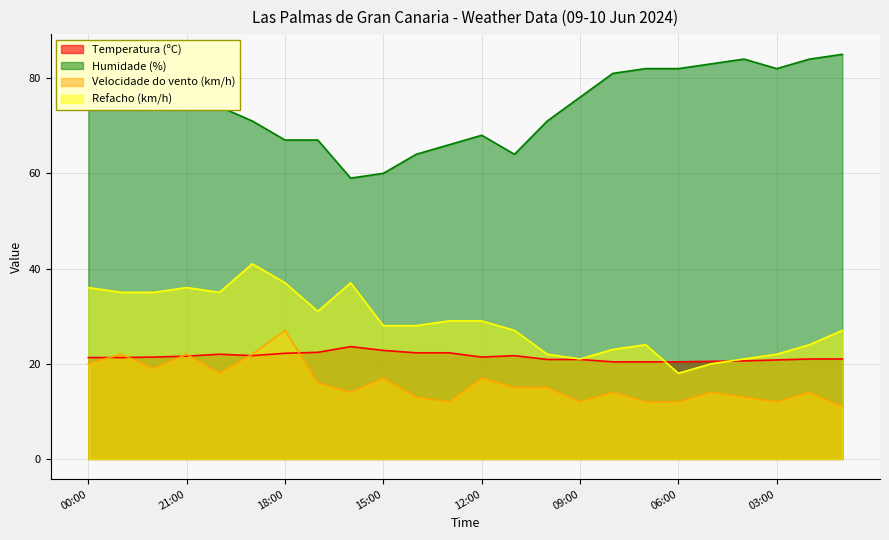

What value does the Velocidade do vento (km/h) series have at 11:00?

15.0